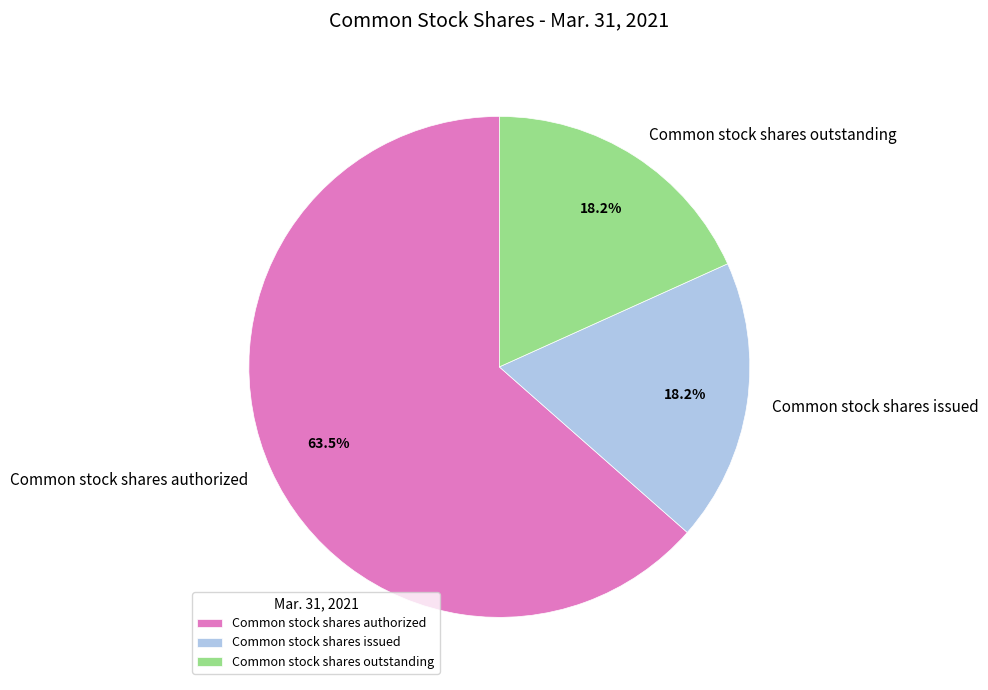

Does Common stock shares authorized account for over 50% of the chart?

Yes